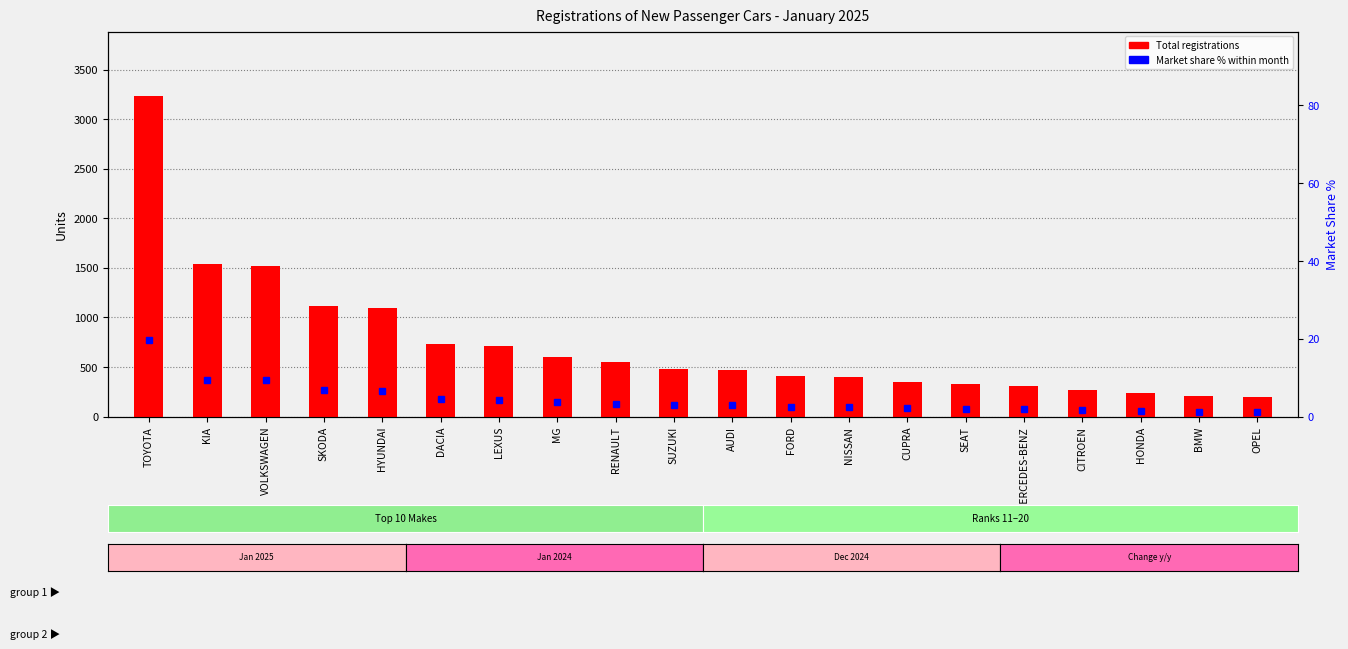

At how many categories does at least one series exceed 897?

5